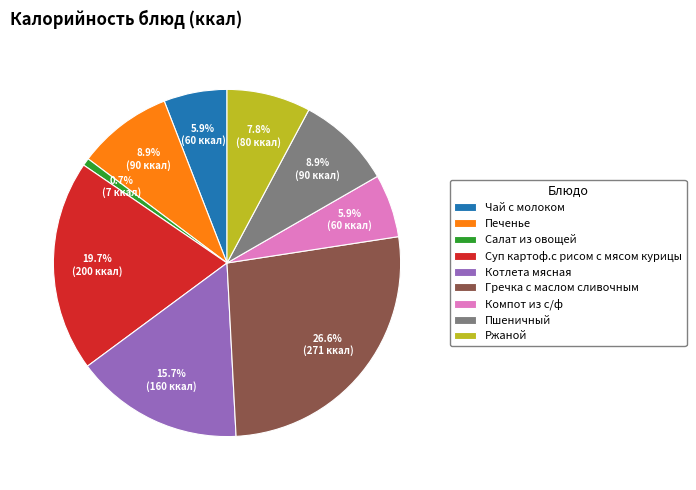

True or false: Салат из овощей accounts for 9% of the total.

False